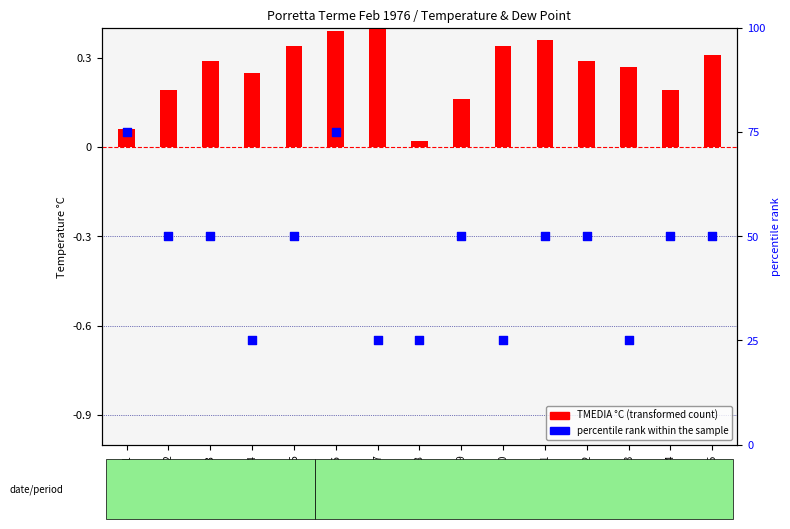

At which category is the sum across all series the highest?

Day6